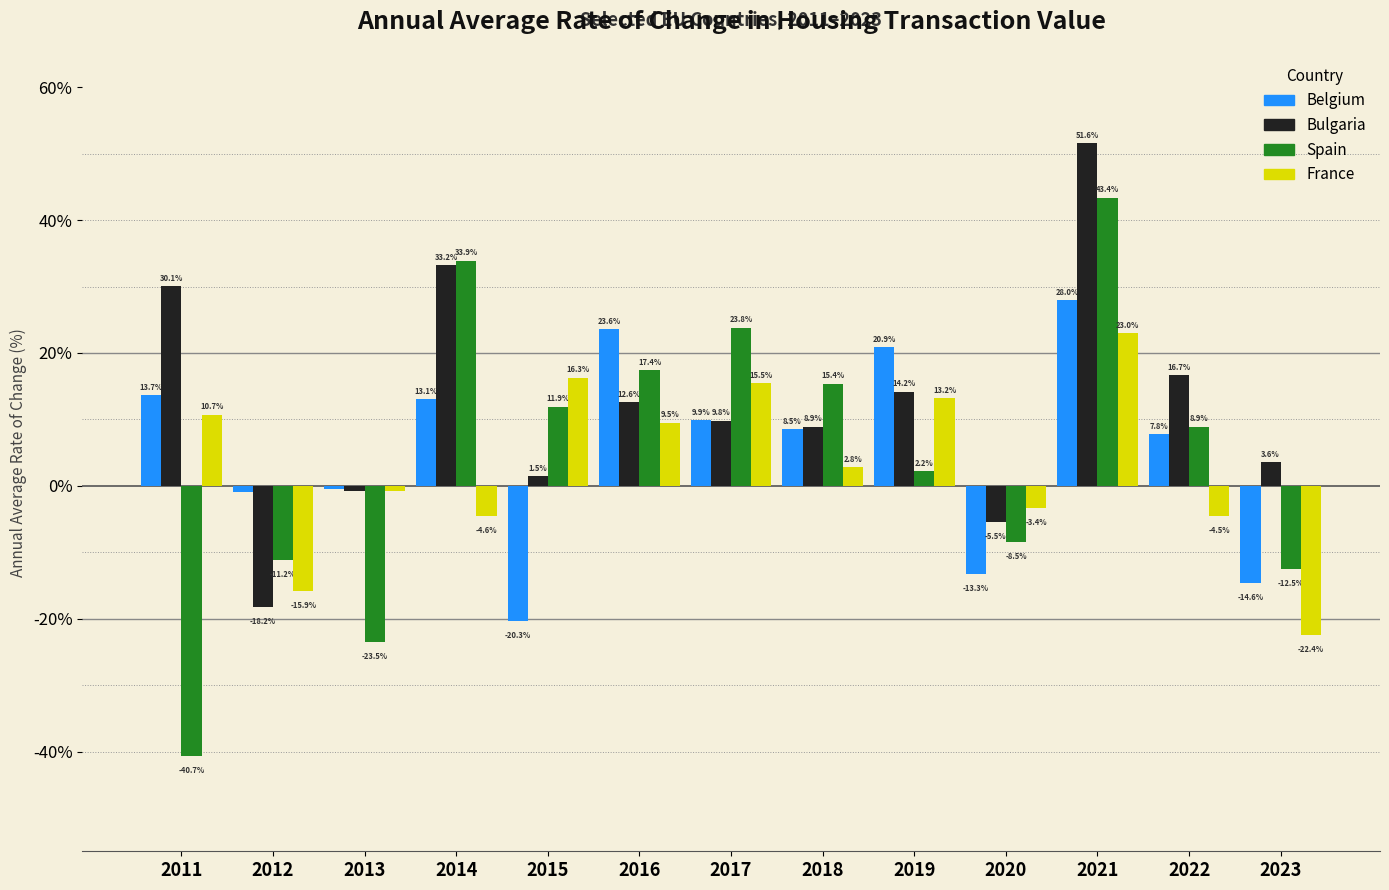

Reading left to right, transcribe all the data shown in this chart.

Belgium: 13.7	-0.9	-0.4	13.1	-20.3	23.6	9.9	8.5	20.9	-13.3	28.0	7.8	-14.6
Bulgaria: 30.1	-18.2	-0.8	33.2	1.5	12.6	9.8	8.9	14.2	-5.5	51.6	16.7	3.6
Spain: -40.7	-11.2	-23.5	33.9	11.9	17.4	23.8	15.4	2.2	-8.5	43.4	8.9	-12.5
France: 10.7	-15.9	-0.8	-4.6	16.3	9.5	15.5	2.8	13.2	-3.4	23.0	-4.5	-22.4